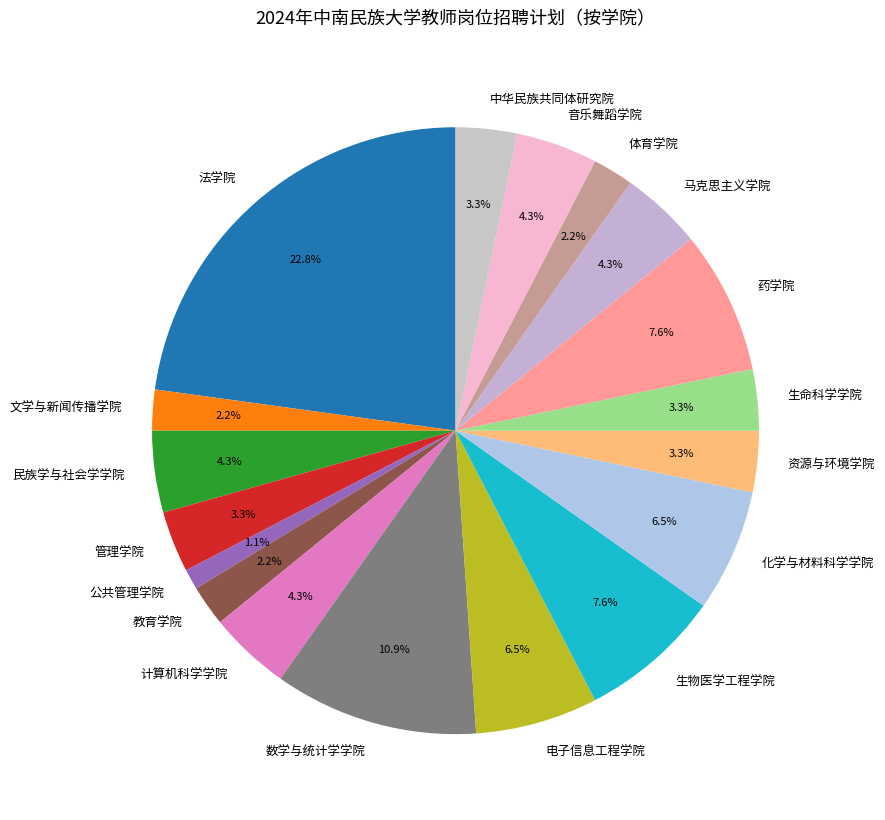

What percentage is the 教育学院 slice, to the nearest percent?

2%